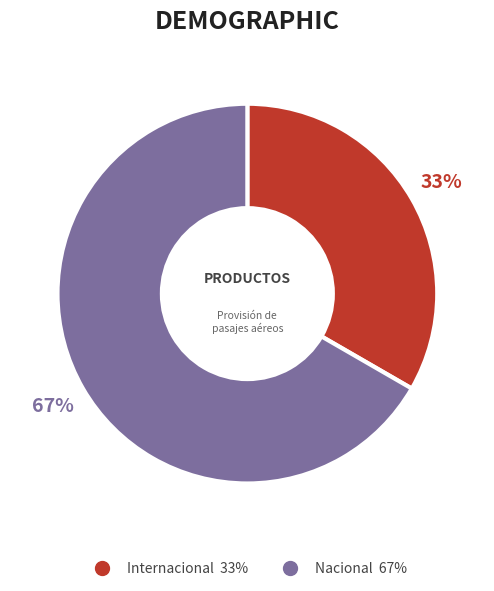

To the nearest percent, what is the average slice percentage?

50%